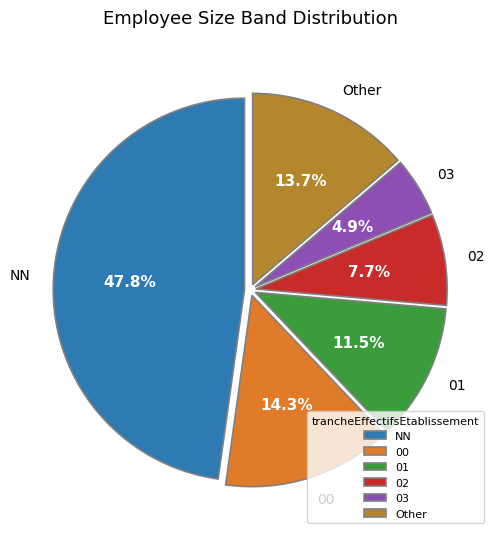

To the nearest percent, what percentage of the pie is 02?

8%